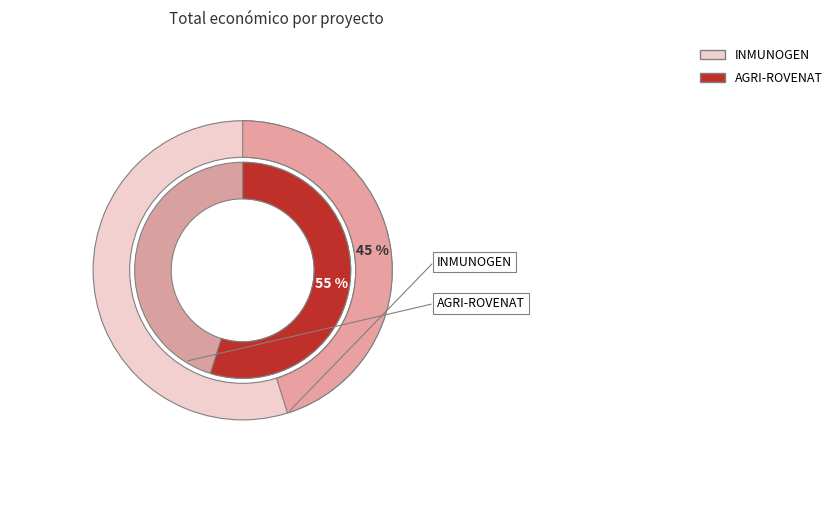

What percentage is the AGRI-ROVENAT slice, to the nearest percent?

55%